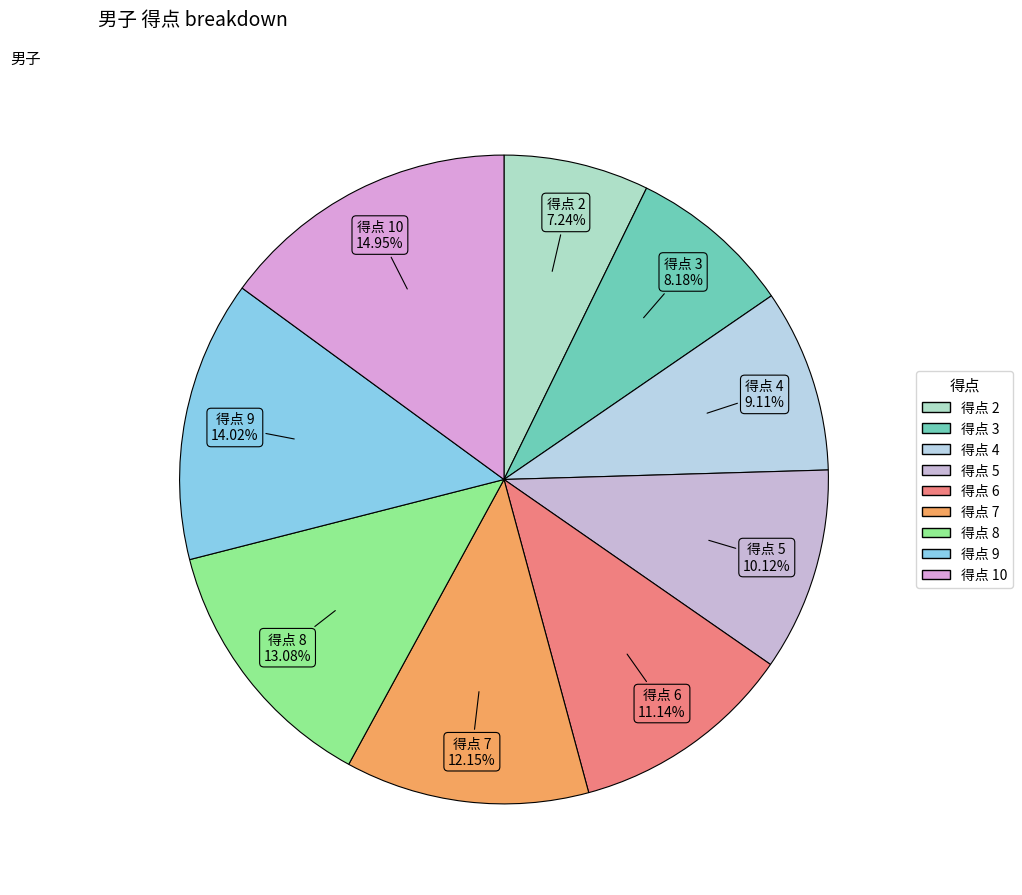

Is there a majority slice in this chart?

No